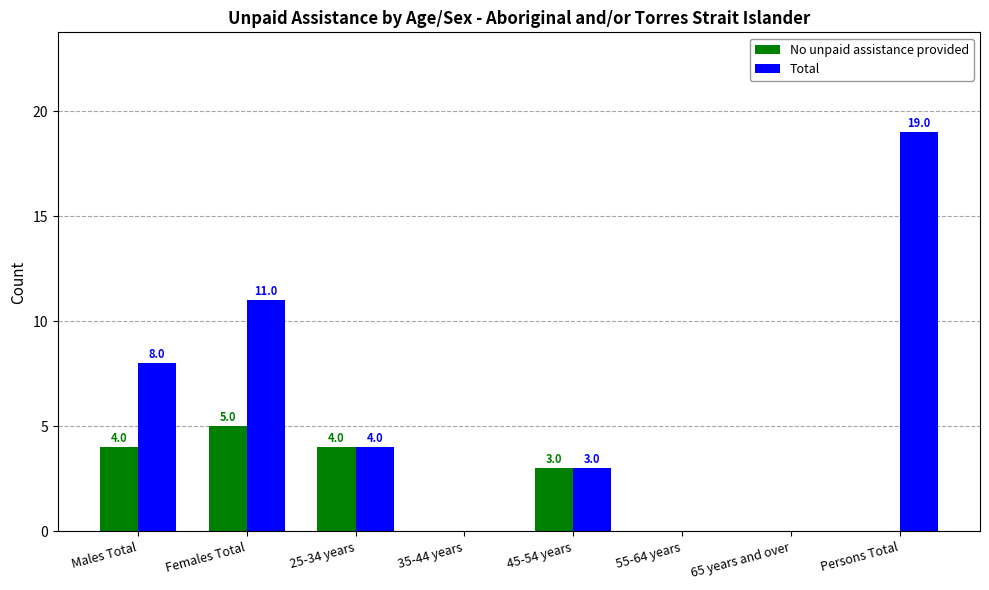

Which series changed the most between Females Total and 25-34 years?

Total